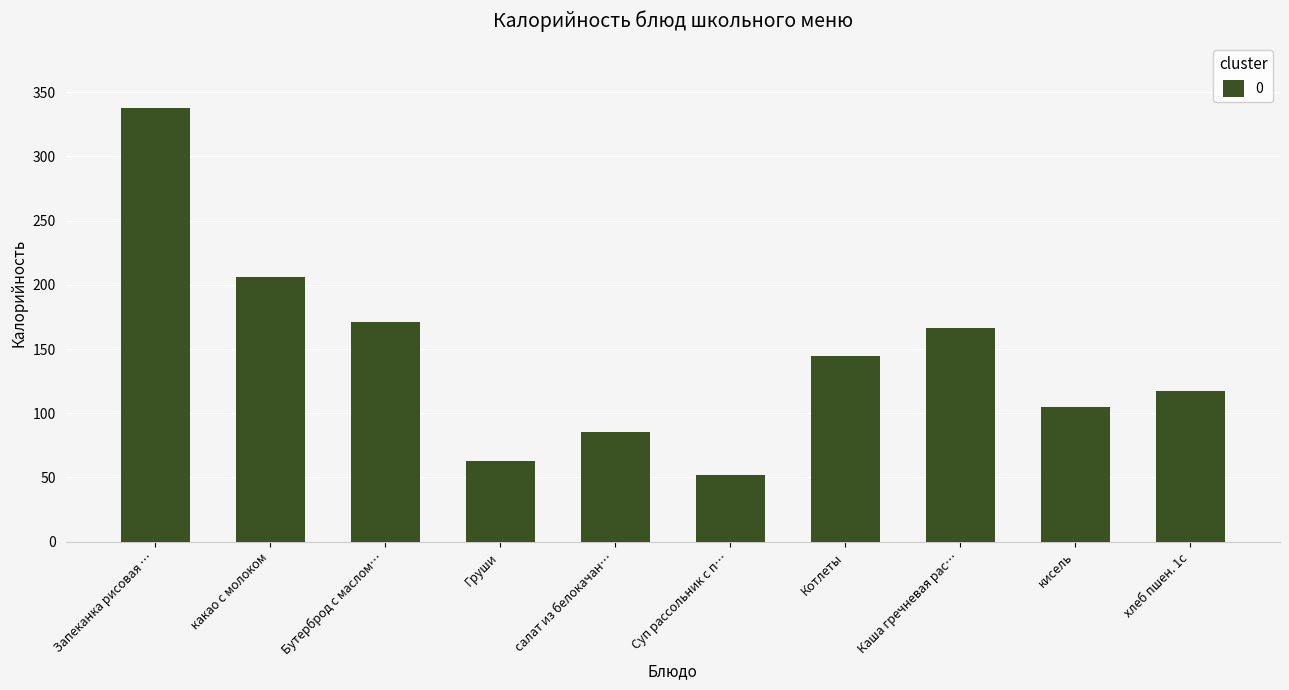

The value at Бутерброд с маслом… is 171.0. True or false?

True